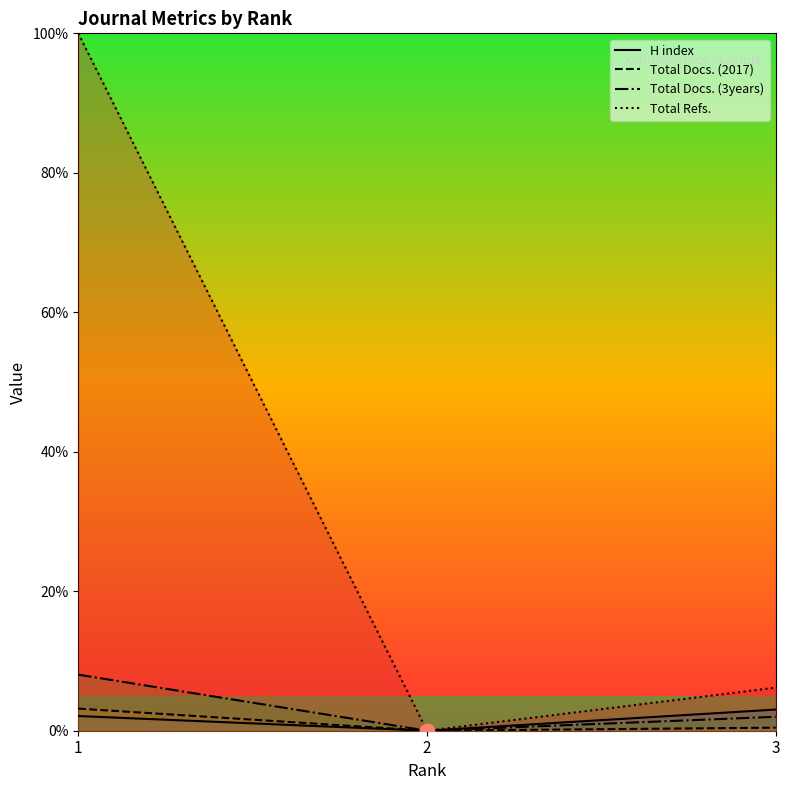

True or false: H index has a value of -1.7 at 2.

False